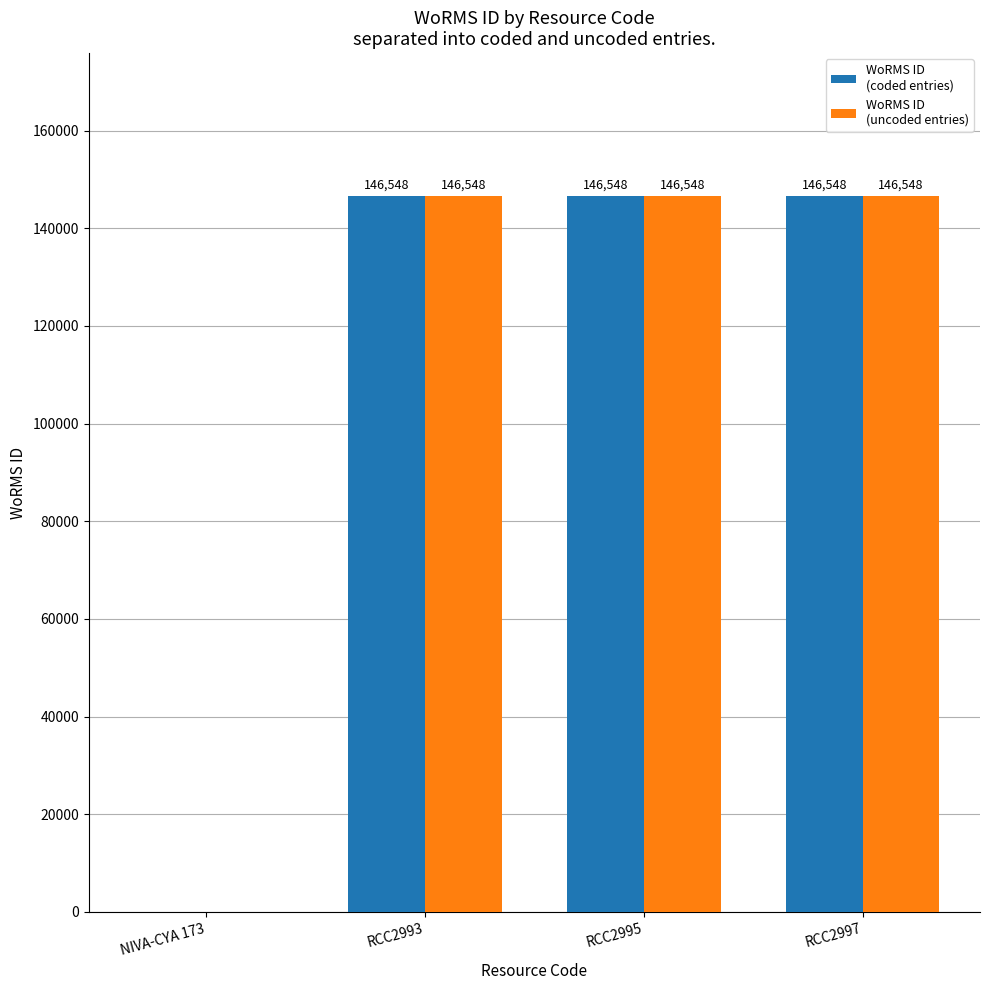

What is the total value across all series at RCC2995?

293096